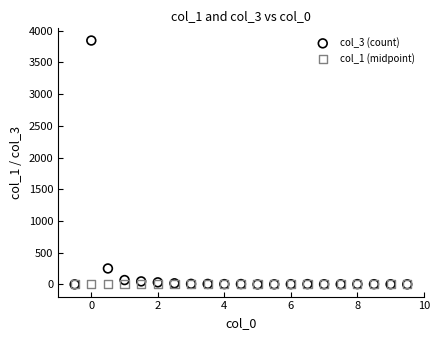

Across all series, what Y value is closest to 1922?

251.0